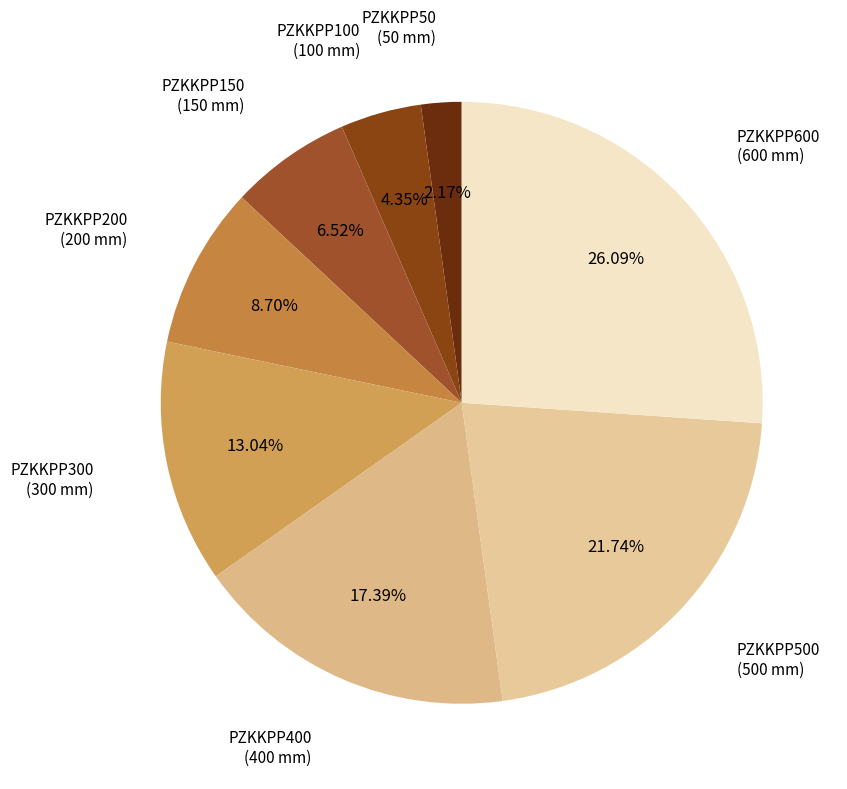

Count the number of slices in the pie.

8